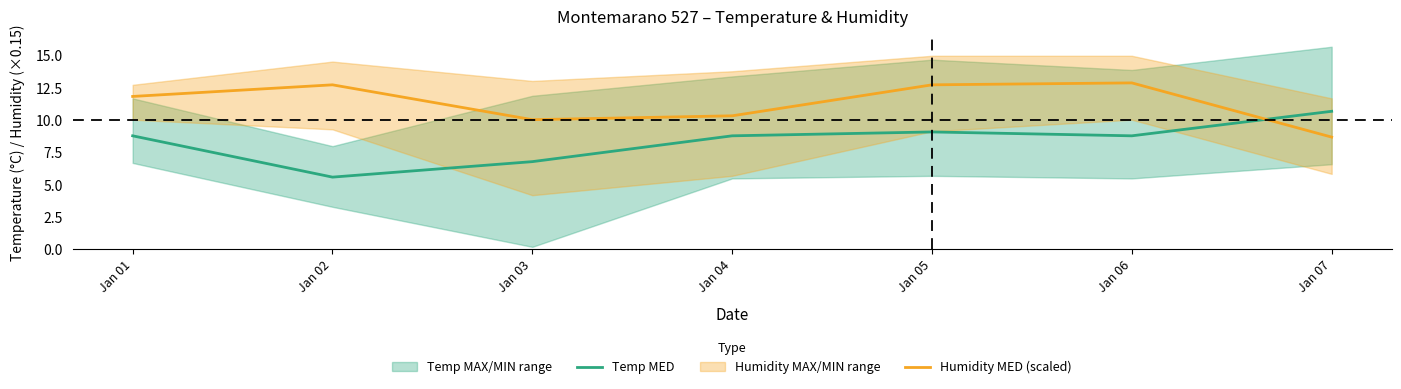

At which category does the chart reach its peak across all series?

Jan 06